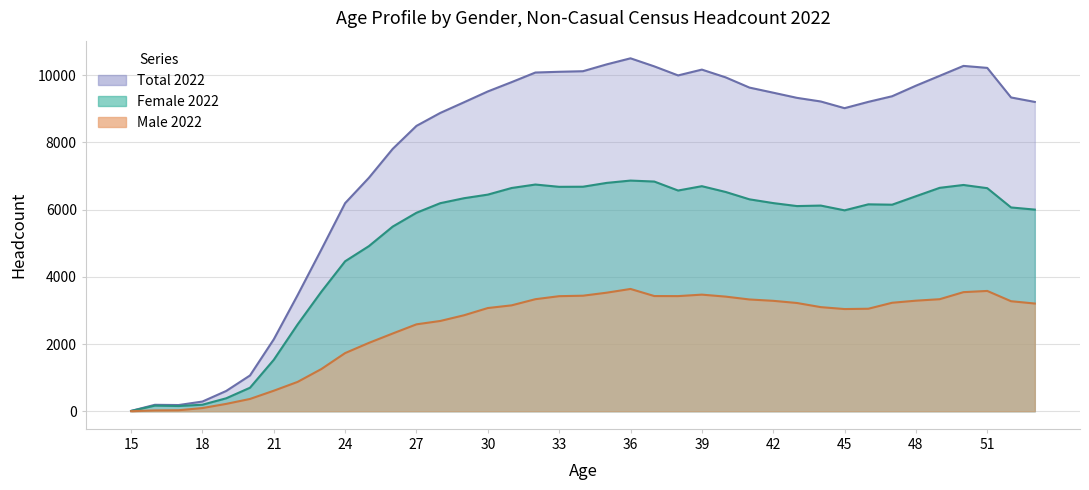

What is the difference between the maximum and minimum values in the Female 2022 series?

6857